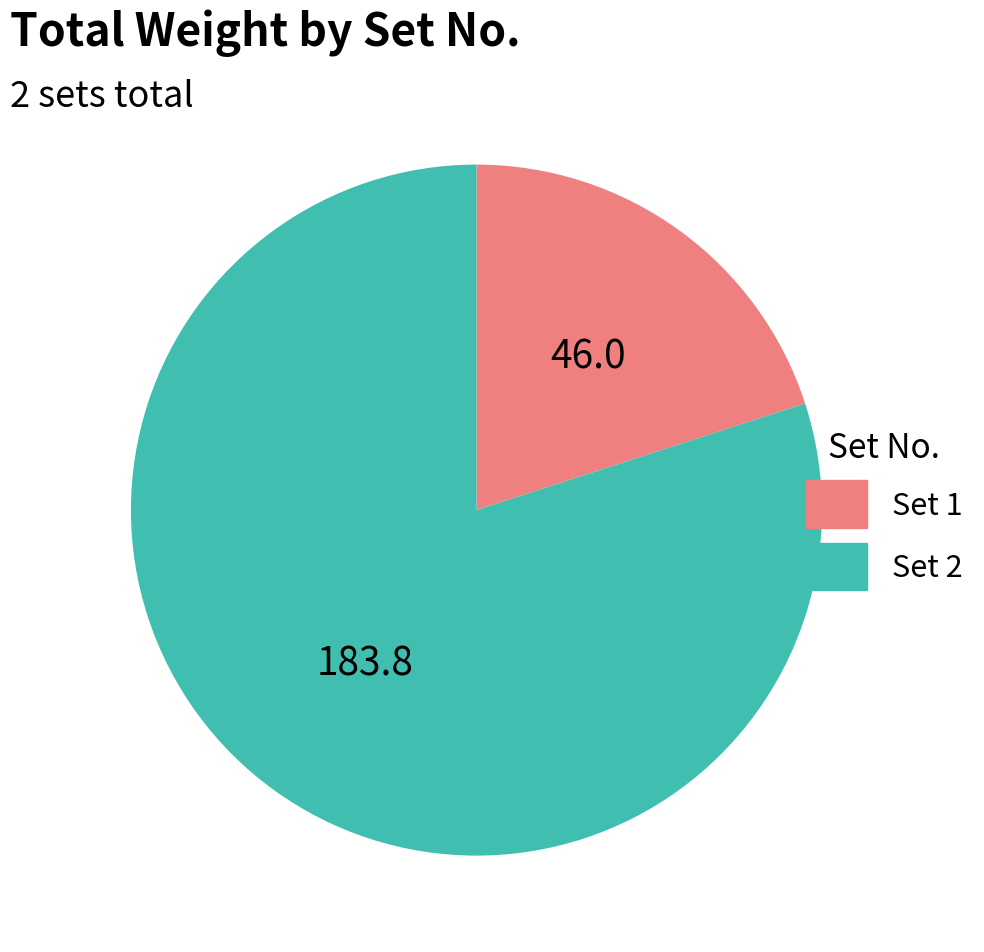

Is it true that Set 2 is 80% of the pie?

True